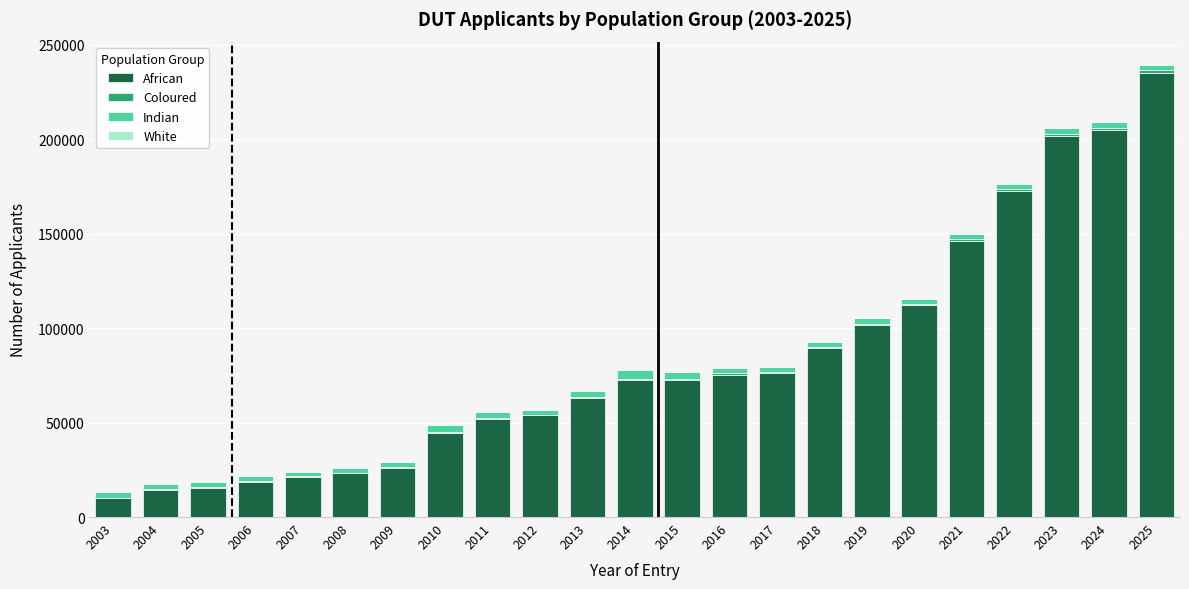

At which category is the sum across all series the highest?

2025